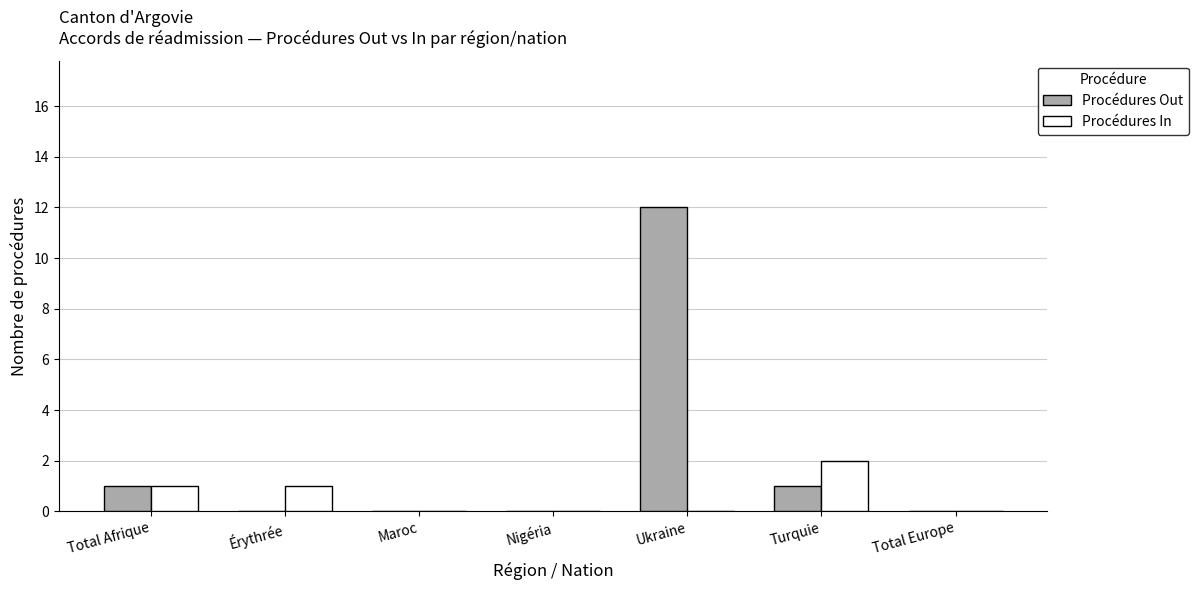

What is the total value across all series at Ukraine?

12